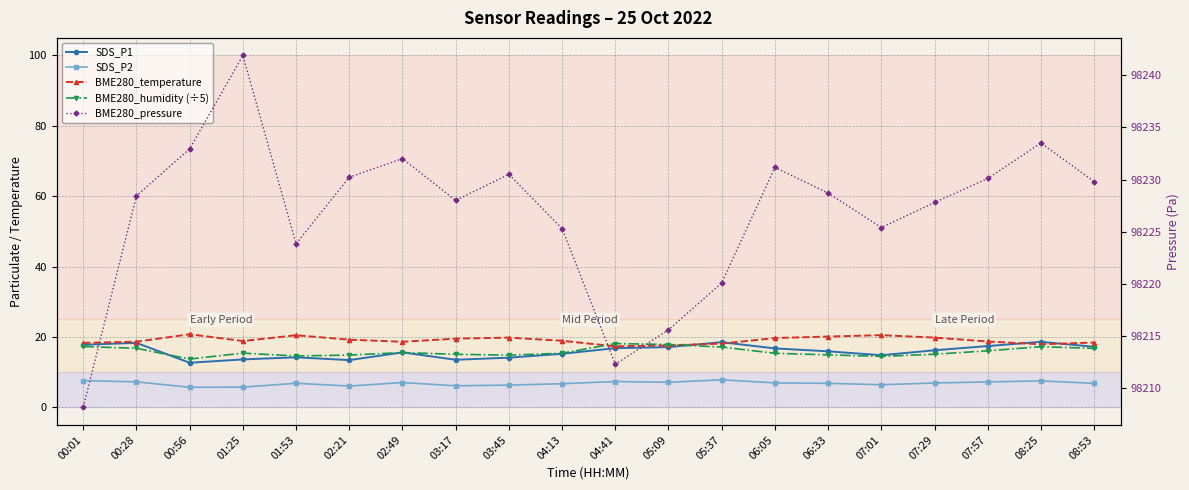

What are all the series names shown in the legend?

SDS_P1, SDS_P2, BME280_temperature, BME280_humidity (÷5), BME280_pressure